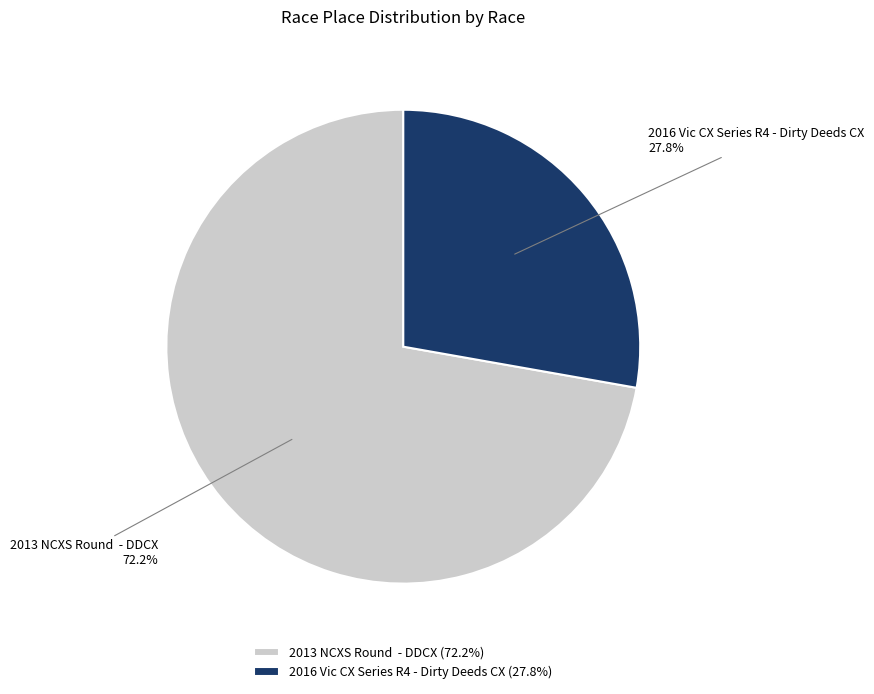

Is there any slice that represents more than half of the pie?

Yes